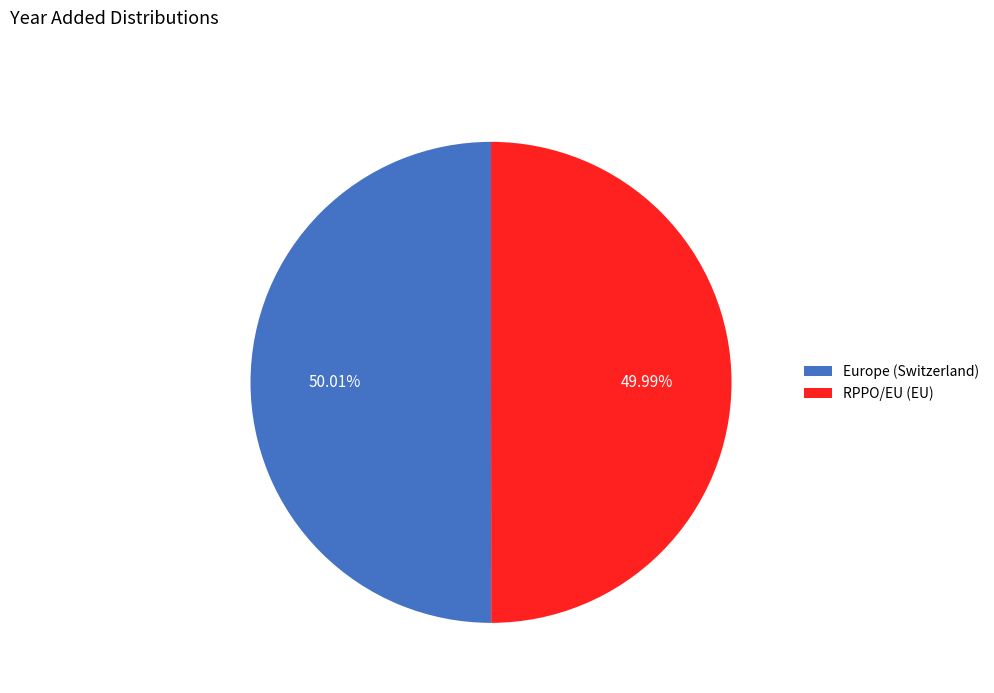

Is there any slice that represents more than half of the pie?

Yes